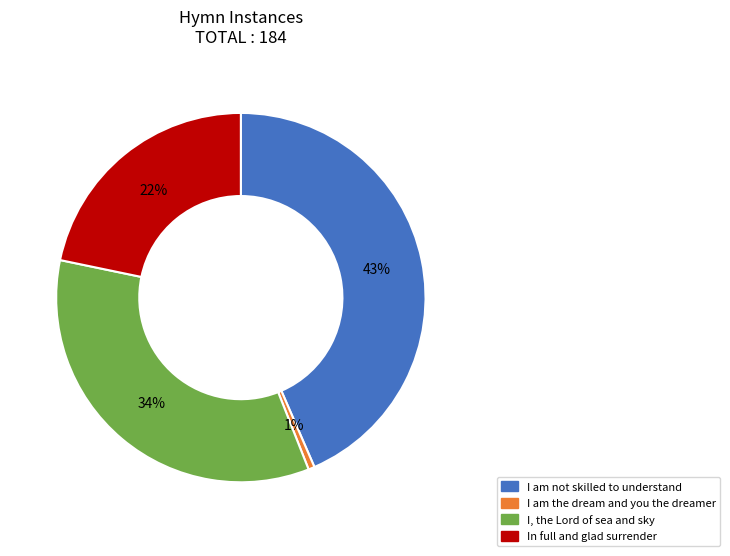

Combined, do I am the dream and you the dreamer and In full and glad surrender account for over 50%?

No